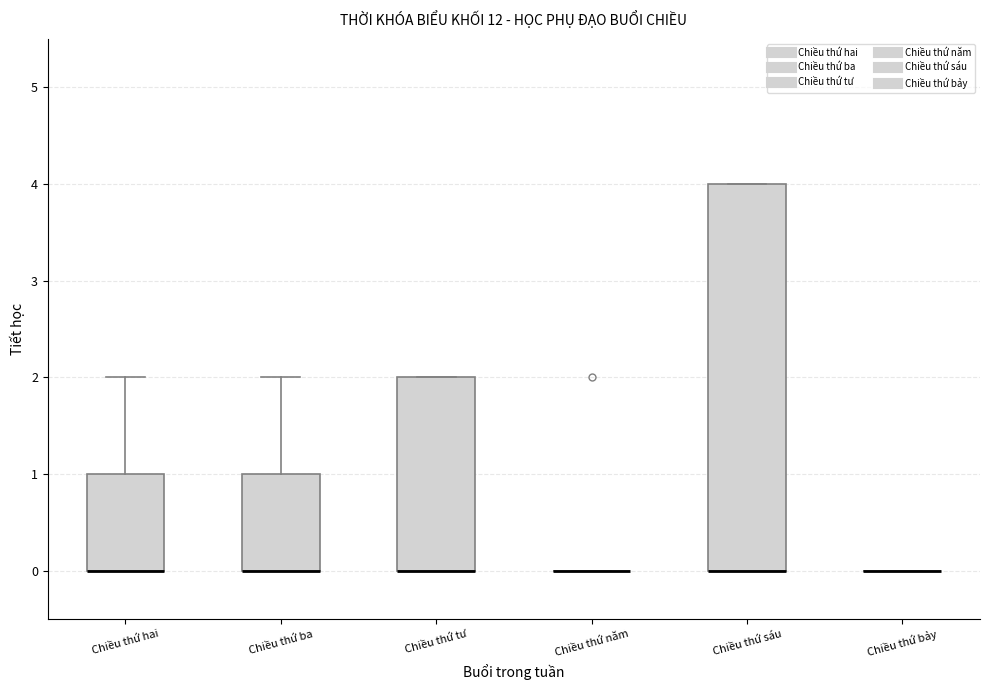

Reading left to right, transcribe this box plot: for each box, give where its median line is, the range the box spans, and where its two whiskers end, as read against the y-axis. The values are not printed on the chart, so give them approximately, as read against the axis.

Chiều thứ hai: median 0 (drawn on the box's lower edge), box 0 to 1, whiskers 0 to 2
Chiều thứ ba: median 0 (drawn on the box's lower edge), box 0 to 1, whiskers 0 to 2
Chiều thứ tư: median 0 (drawn on the box's lower edge), box 0 to 2, whiskers 0 to 2
Chiều thứ năm: box collapsed to a line at 0, whiskers 0 to 0
Chiều thứ sáu: median 0 (drawn on the box's lower edge), box 0 to 4, whiskers 0 to 4
Chiều thứ bảy: box collapsed to a line at 0, whiskers 0 to 0